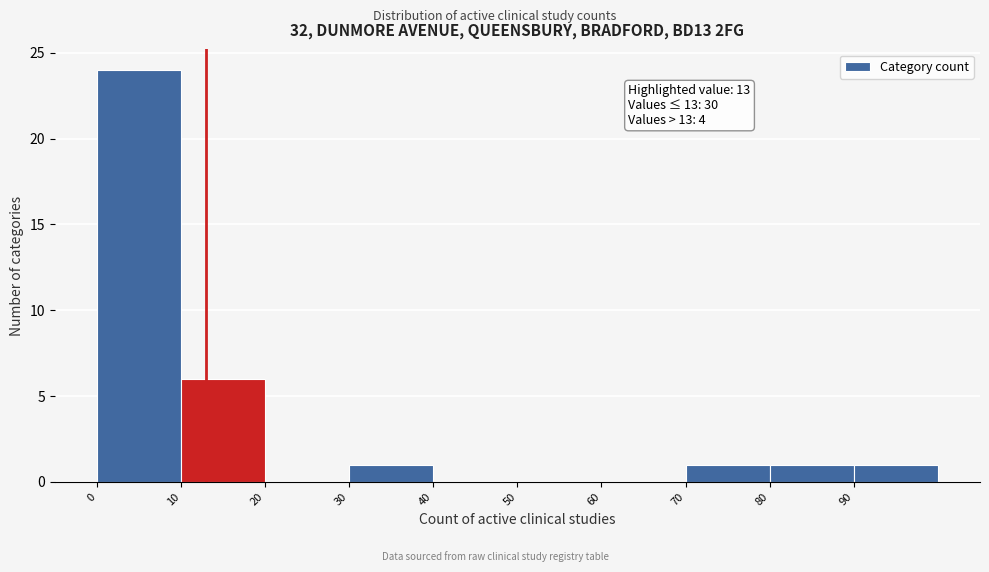

Which range on the x-axis has the tallest bar?

0 to 10